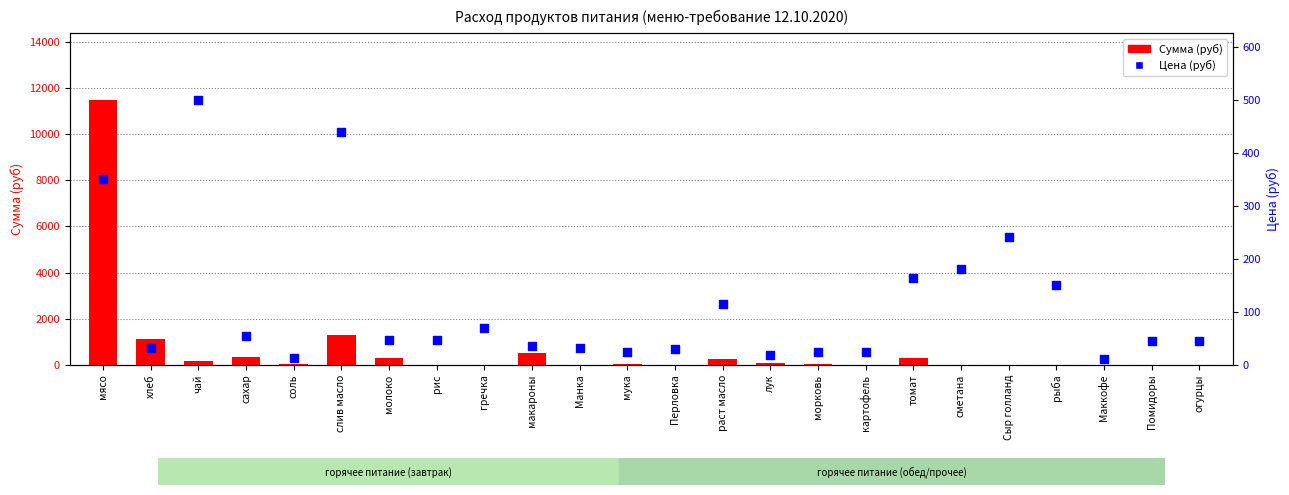

At how many categories does at least one series exceed 9150?

1